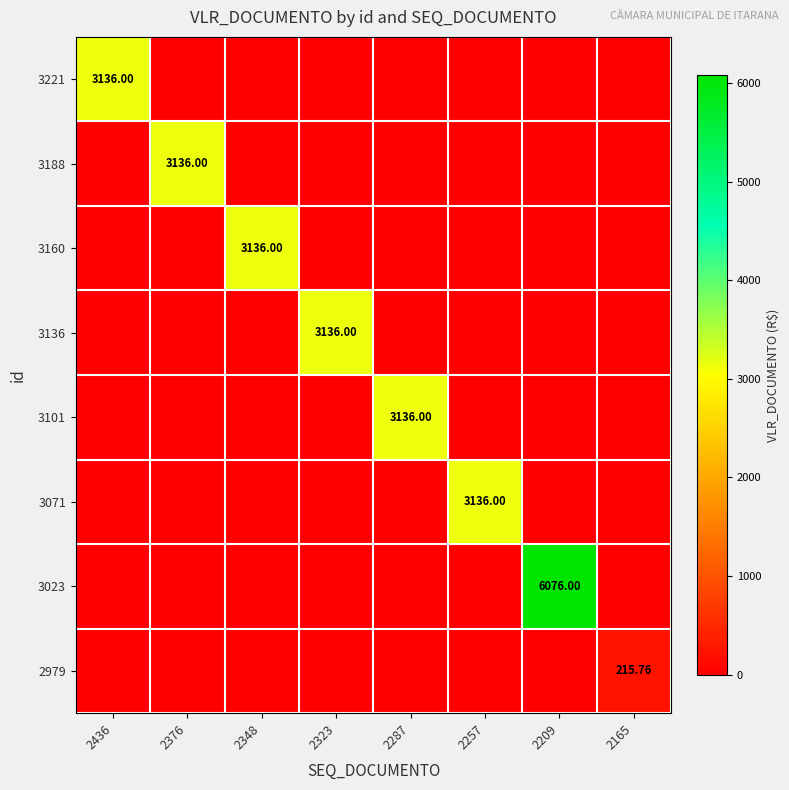

Which series has the largest total across all categories?

3023